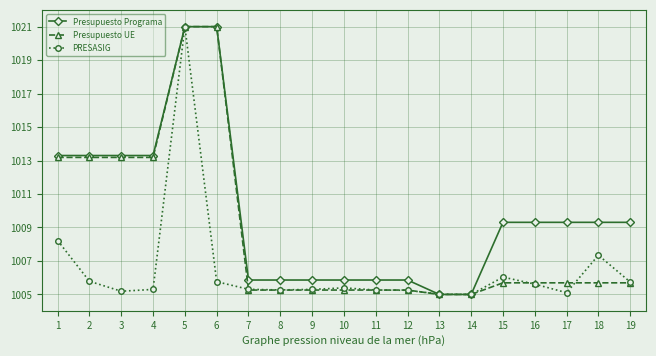

What is the difference between the highest and lowest values at 12?

0.6